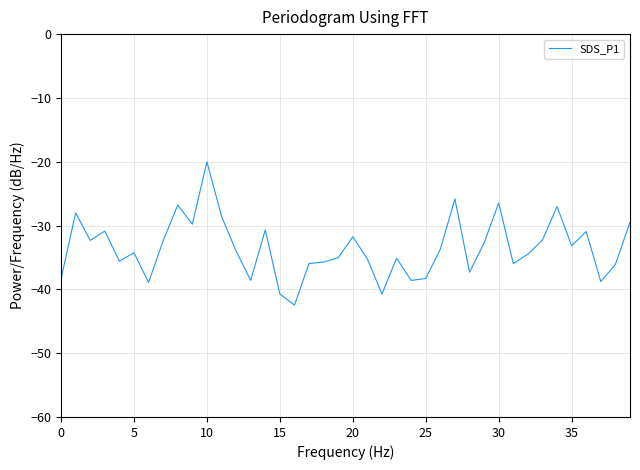

What is the minimum value shown in the chart?

-42.5